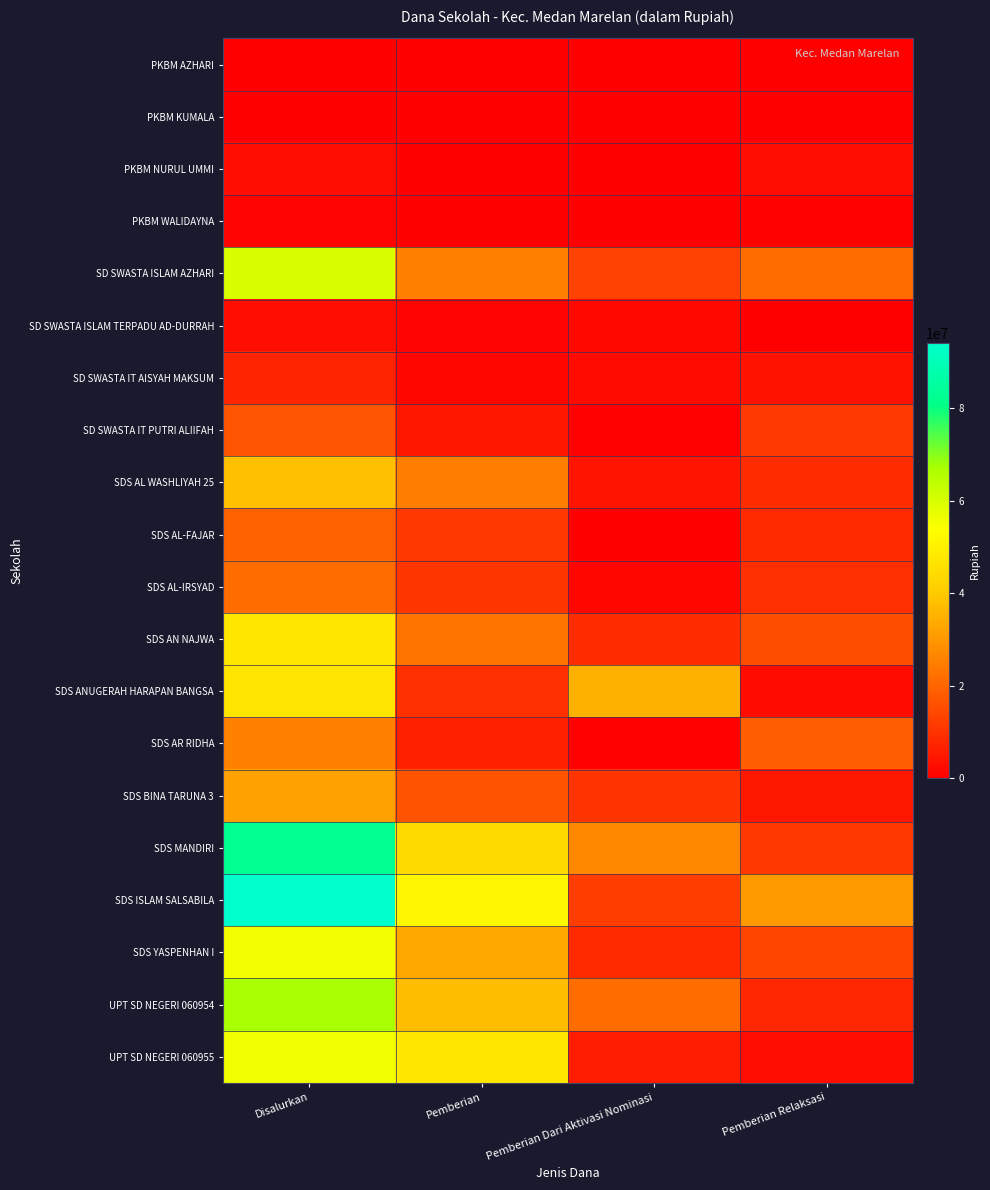

At how many categories does at least one series exceed 57757767?

1